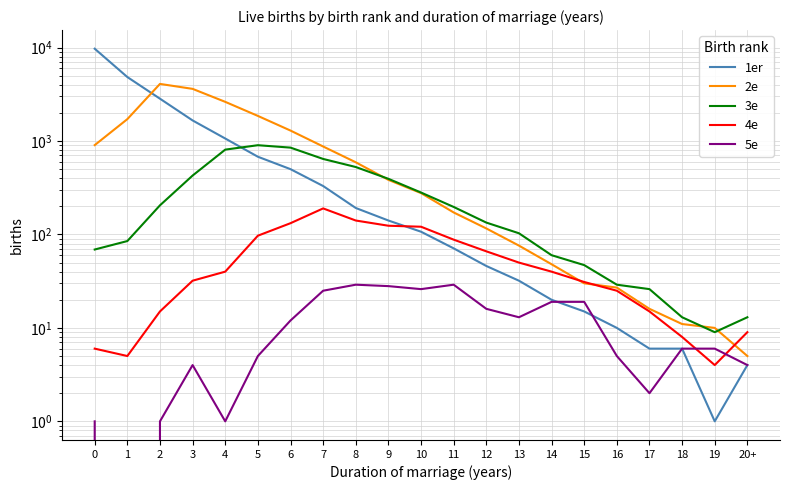

The 3e series shows 151 at 10. True or false?

False